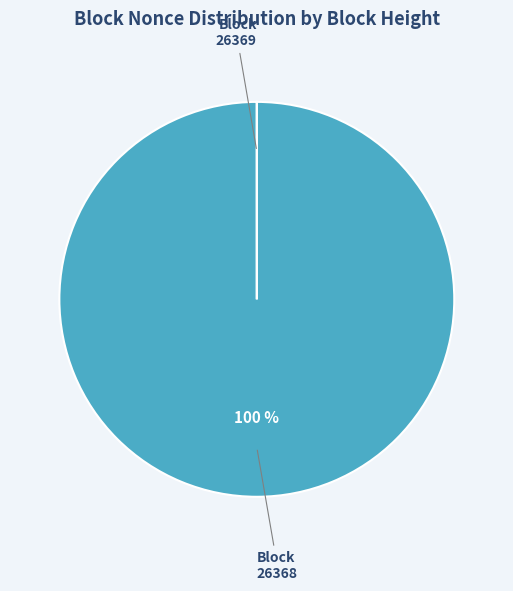

Does any single category account for the majority?

Yes